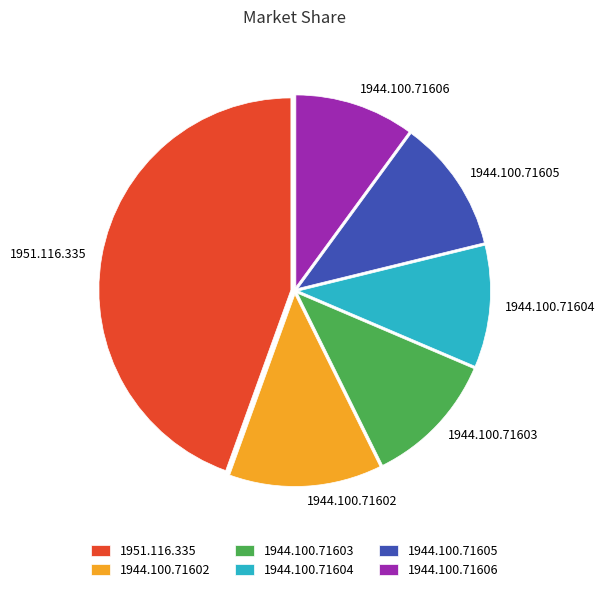

Is there any slice that represents more than half of the pie?

No